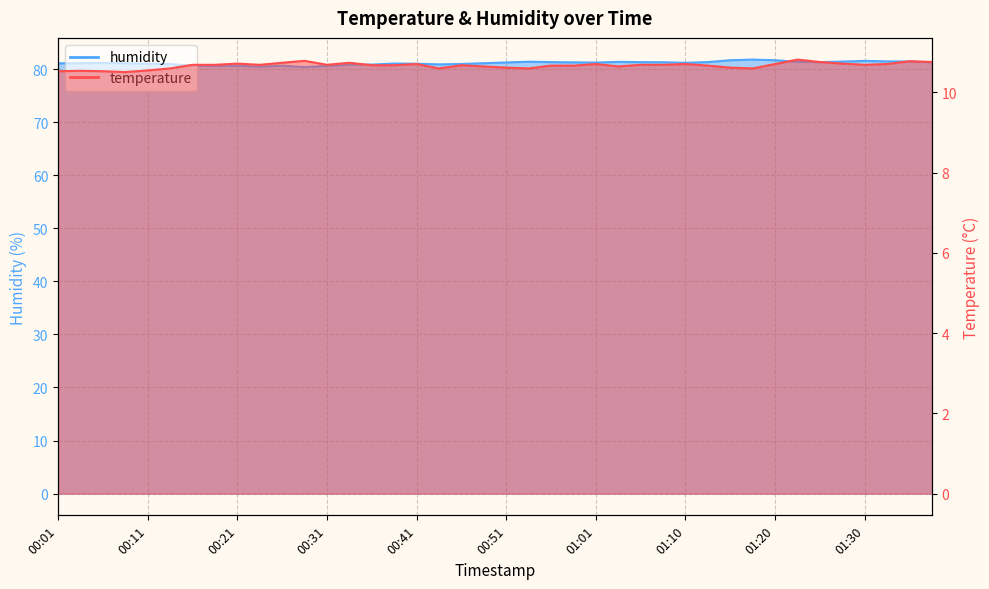

Is the value of temperature at 01:25 greater than the value of humidity at 01:20?

No